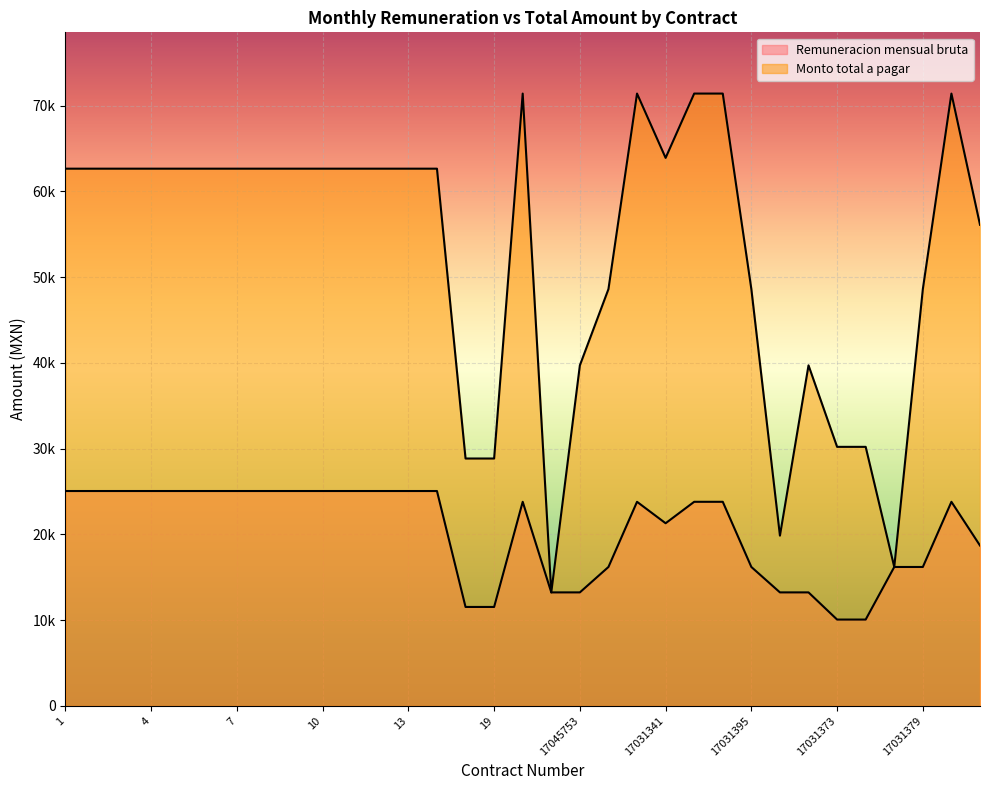

List the series in order of their overall mean, lowest first.

Remuneracion mensual bruta, Monto total a pagar